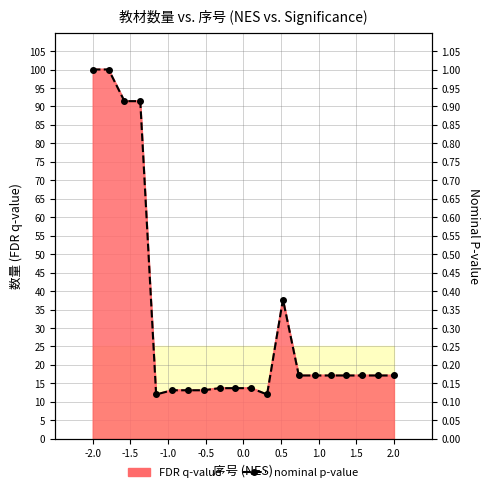

The chart shows a value of 0.0 at 13. True or false?

False